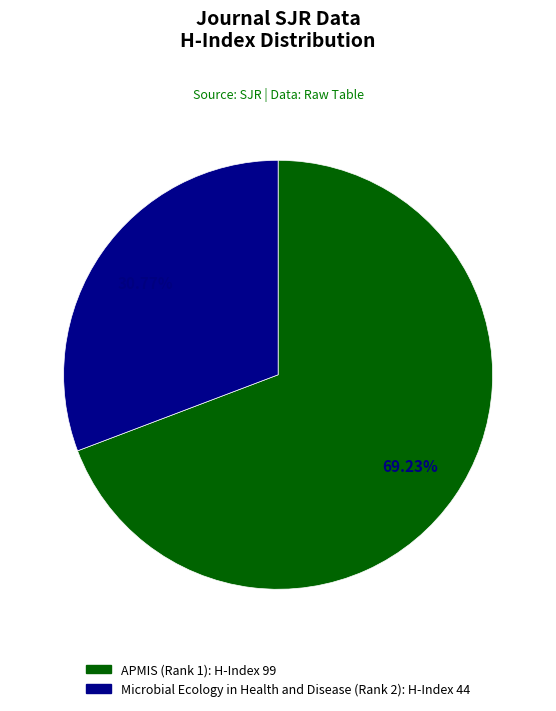

Combined, do Microbial Ecology in Health and Disease (Rank 2) and APMIS (Rank 1) account for over 50%?

Yes